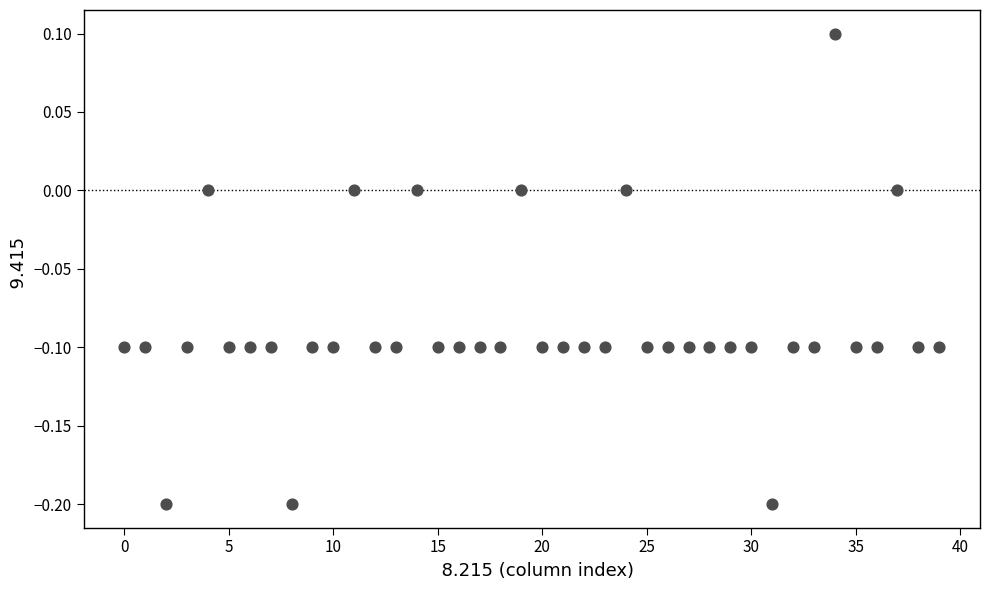

What is the range of Y values (max minus min)?

0.3